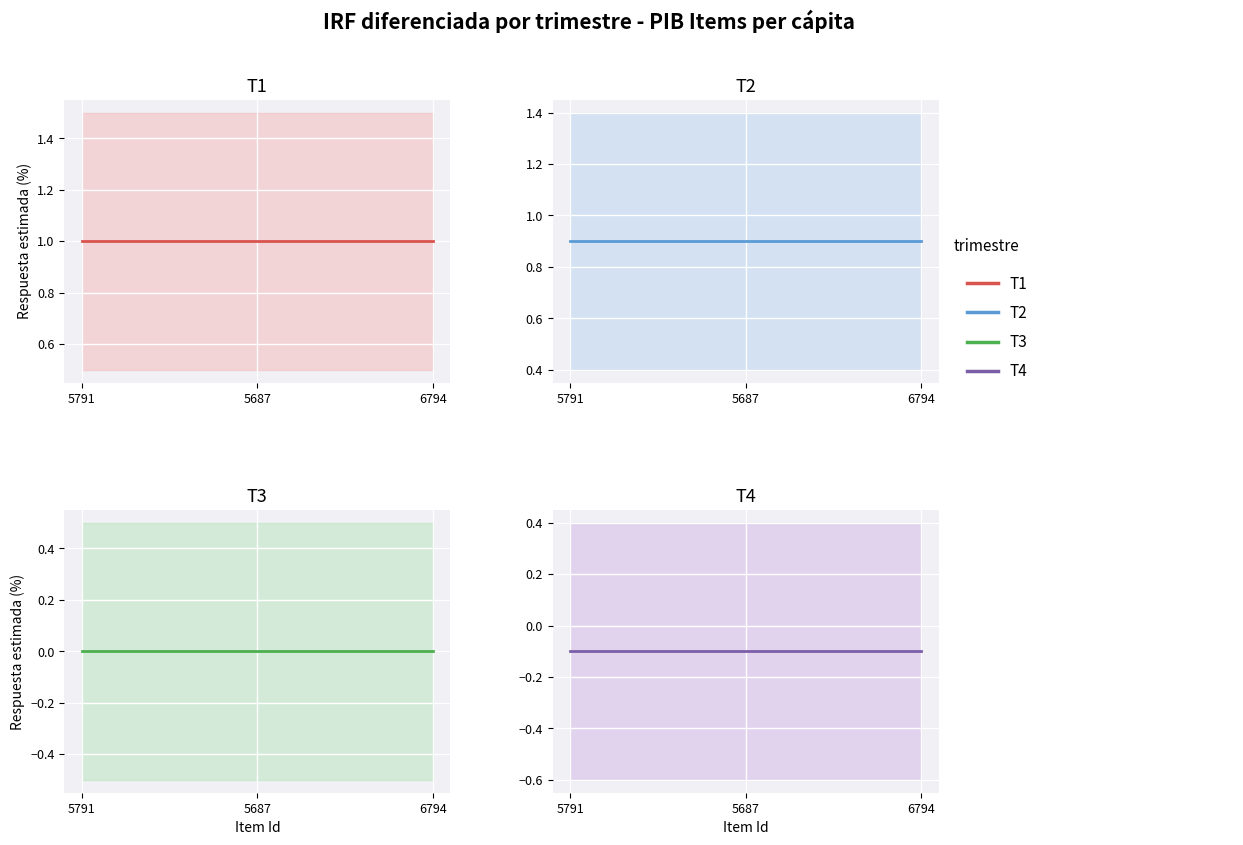

Between 5791 and 6794, which series saw the biggest shift?

T1